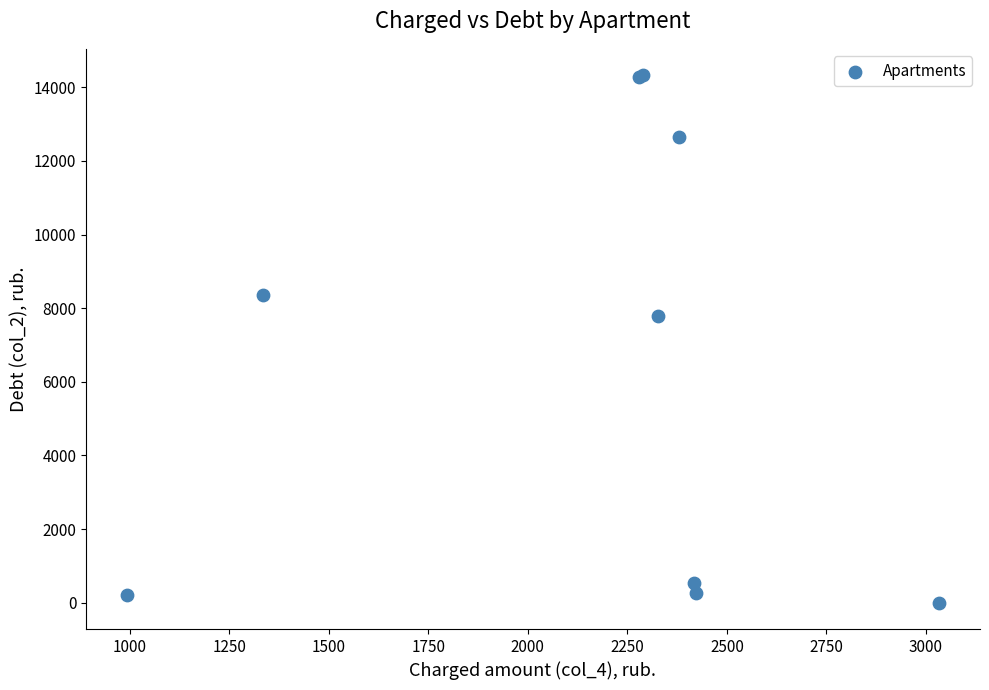

What Y value in the scatter plot is closest to 7163?

7777.1